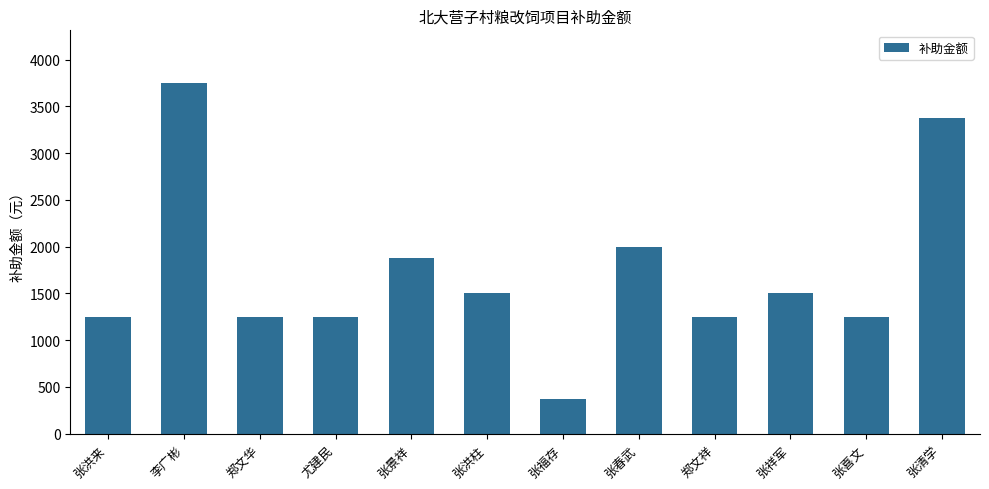

How many bars are there in total?

12